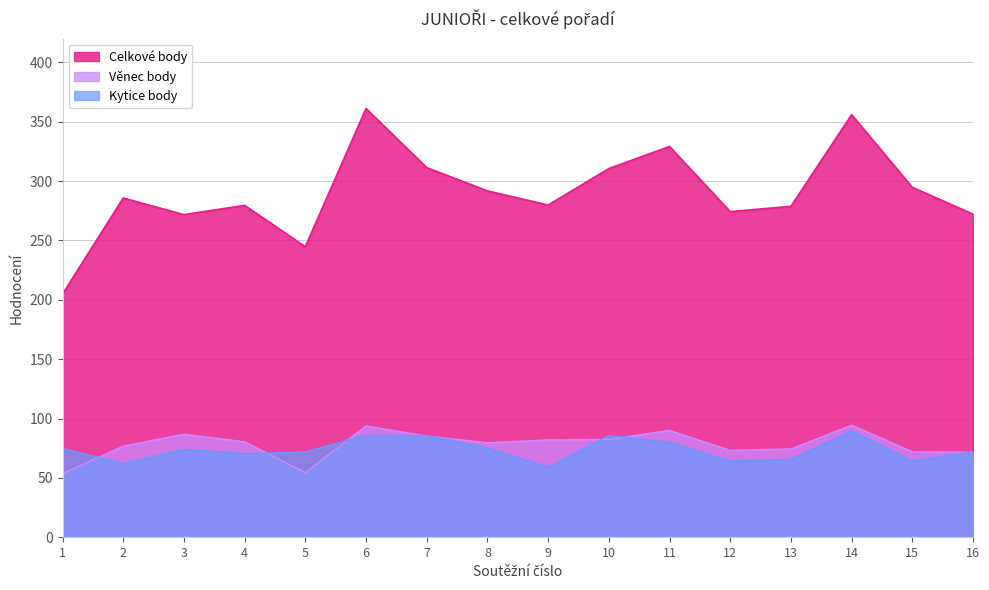

Between 7 and 9, which series saw the biggest shift?

Celkové body